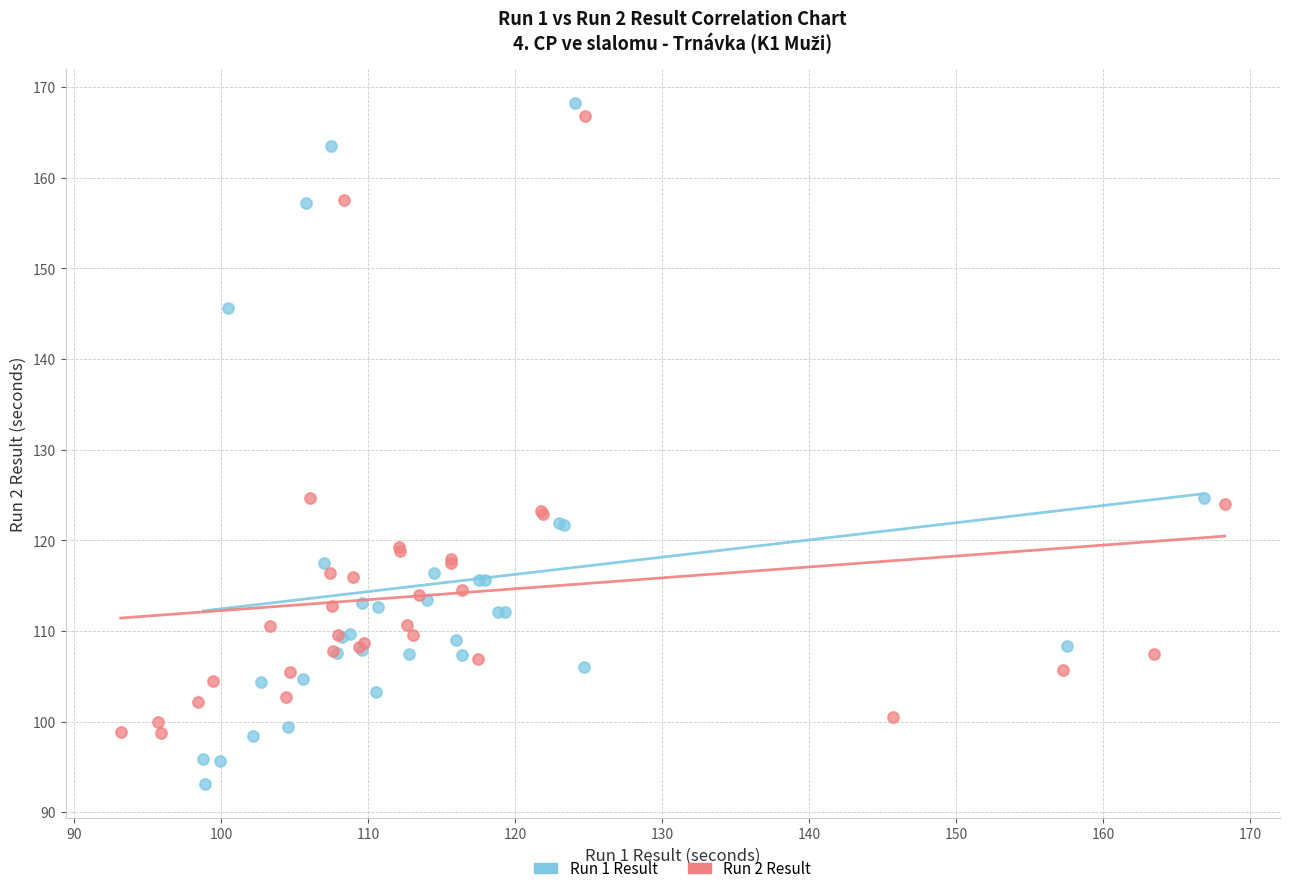

Which series contains the highest Y value?

Run 1 Result